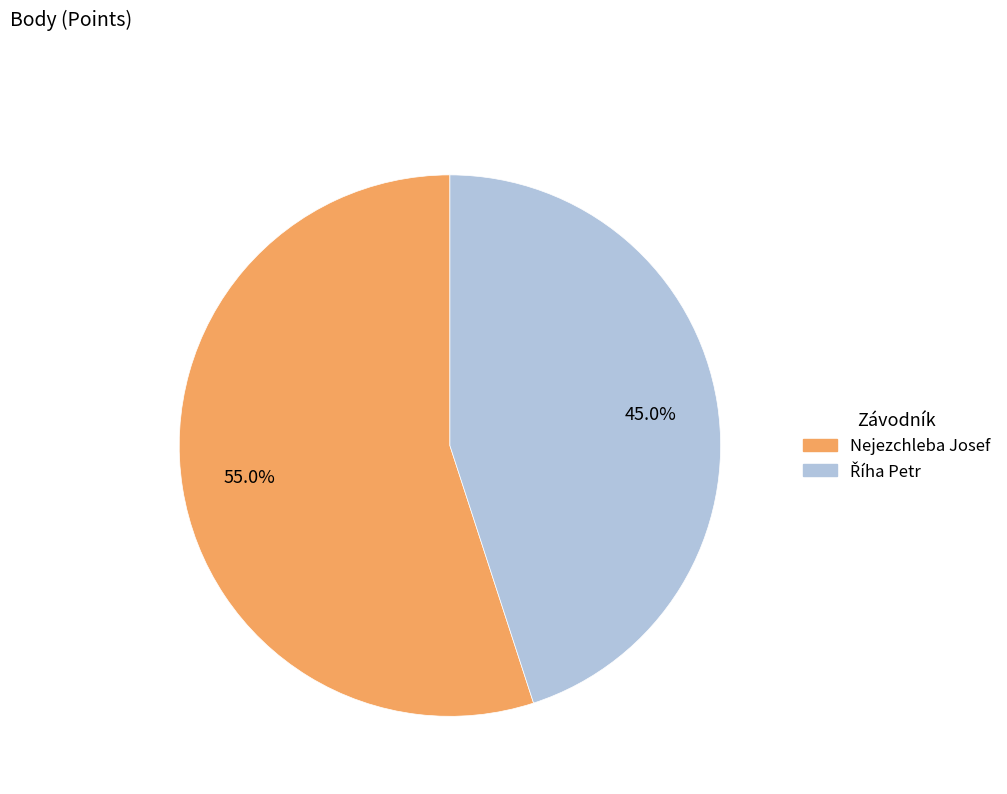

Which slice is the largest?

Nejezchleba Josef